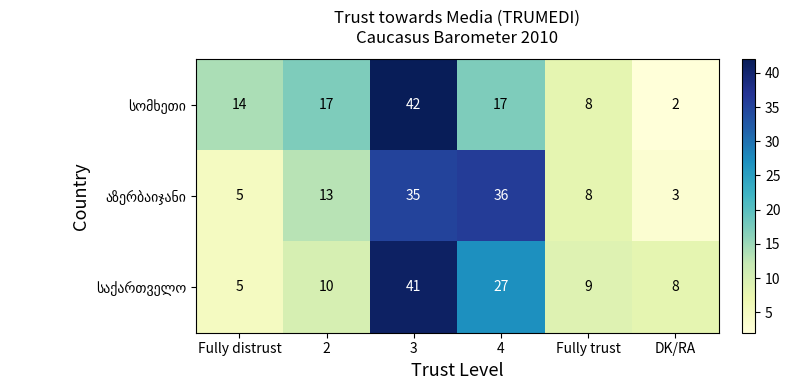

What is the total value across all series at DK/RA?

13